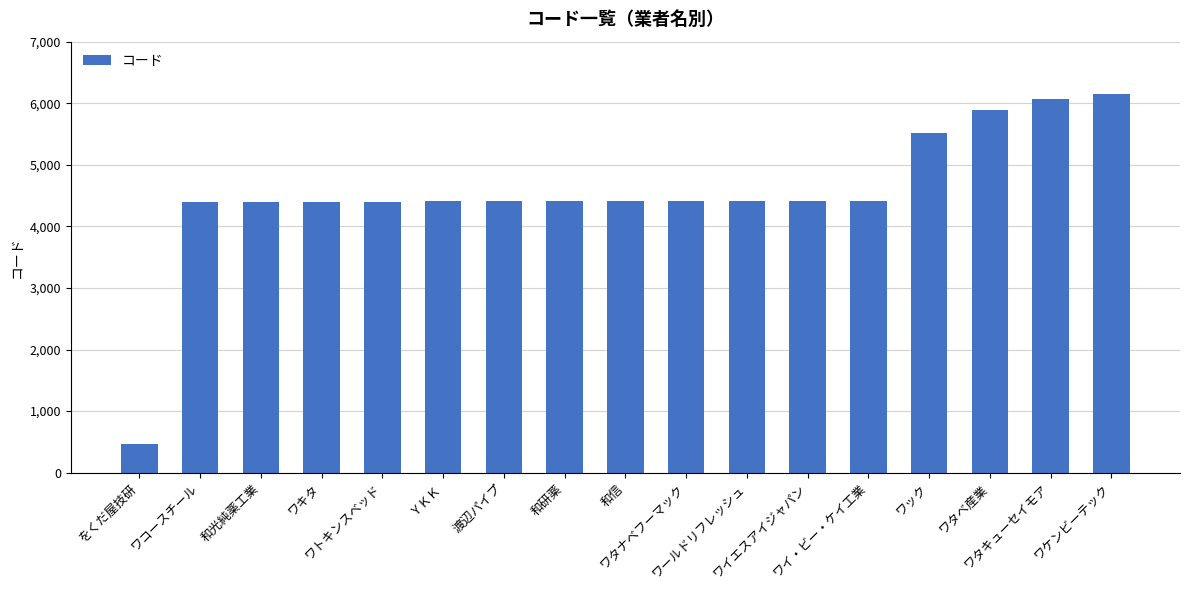

What is the difference between the maximum and minimum values?

5693